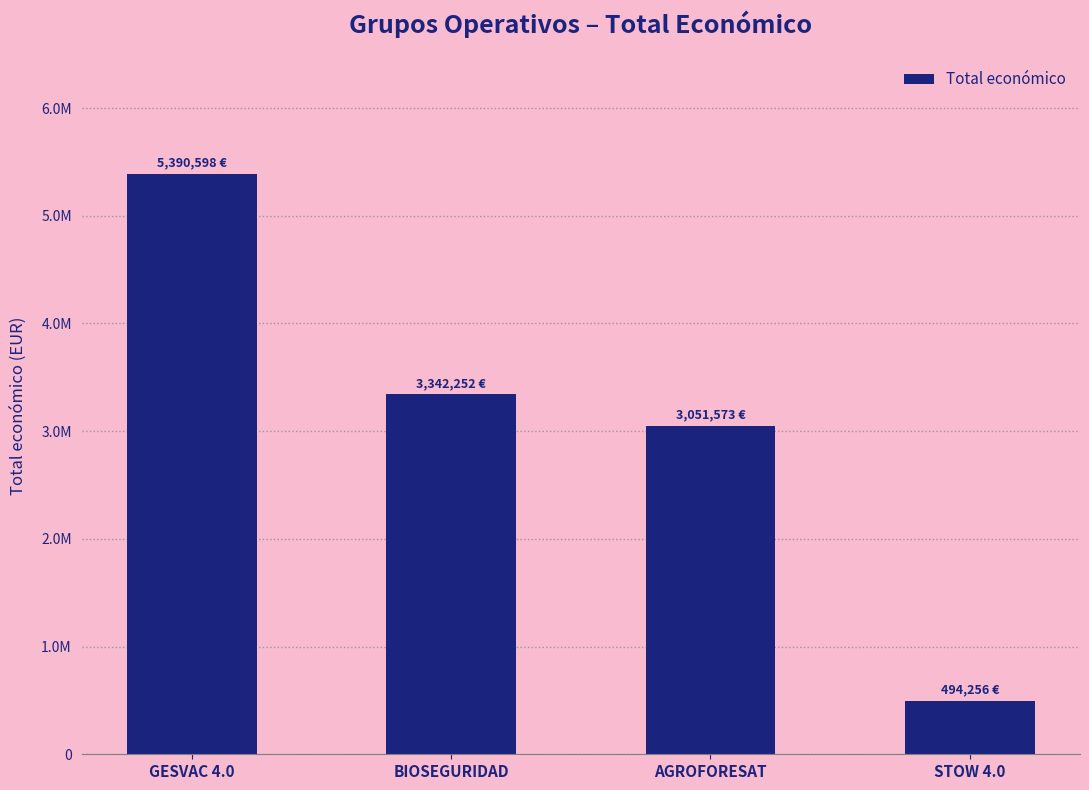

Reading left to right, extract all data points from this chart.

GESVAC 4.0=5390598	BIOSEGURIDAD=3342252	AGROFORESAT=3051573	STOW 4.0=494256